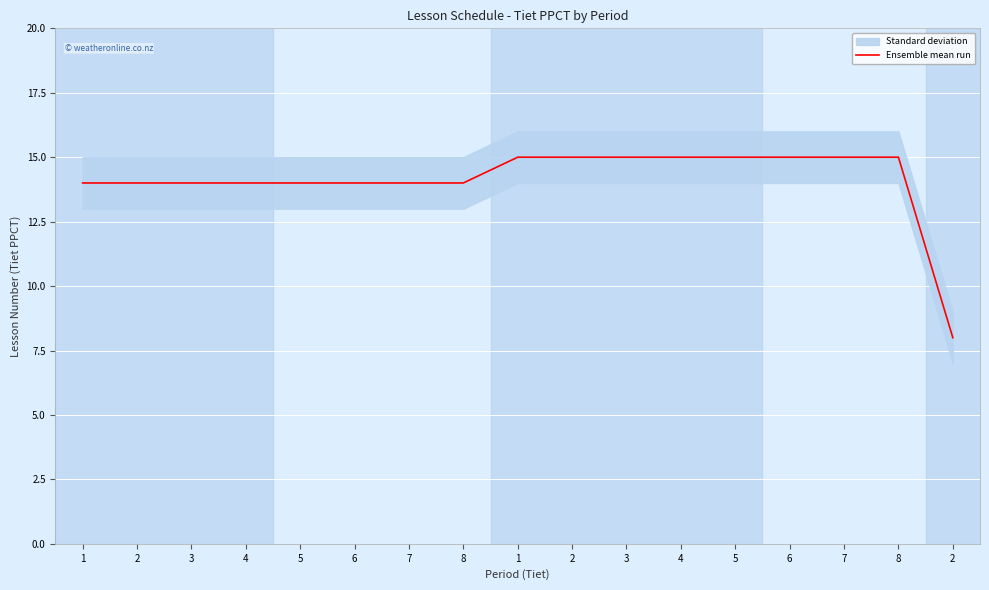

What is the ratio of the value at 4 to the value at 1?

1.1